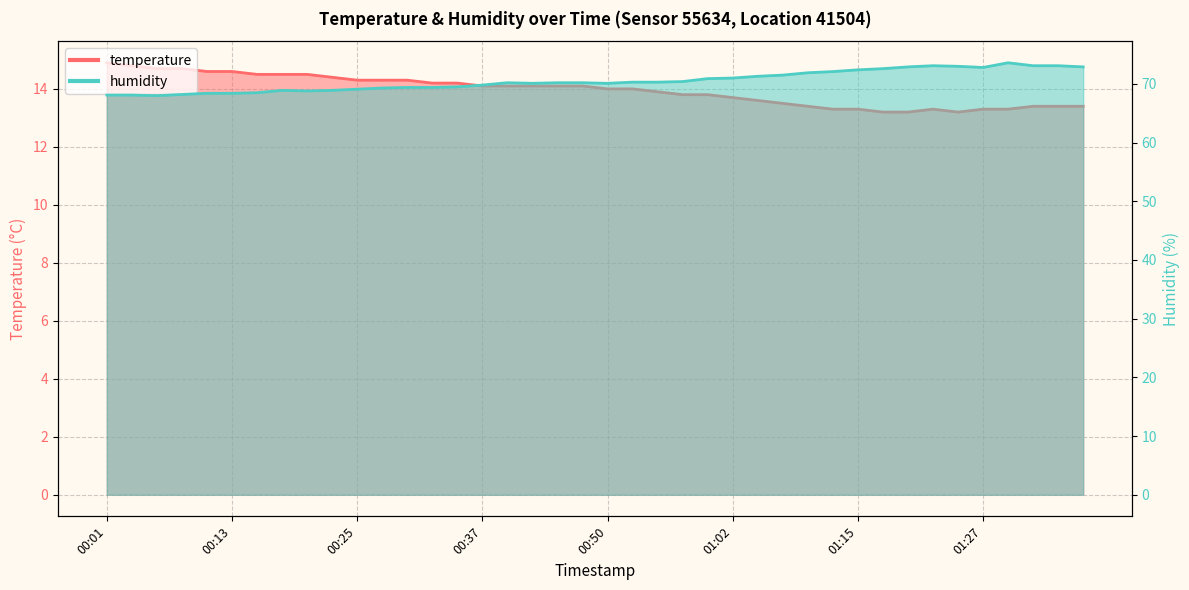

Which has a higher value, 00:42 or 01:00?

00:42